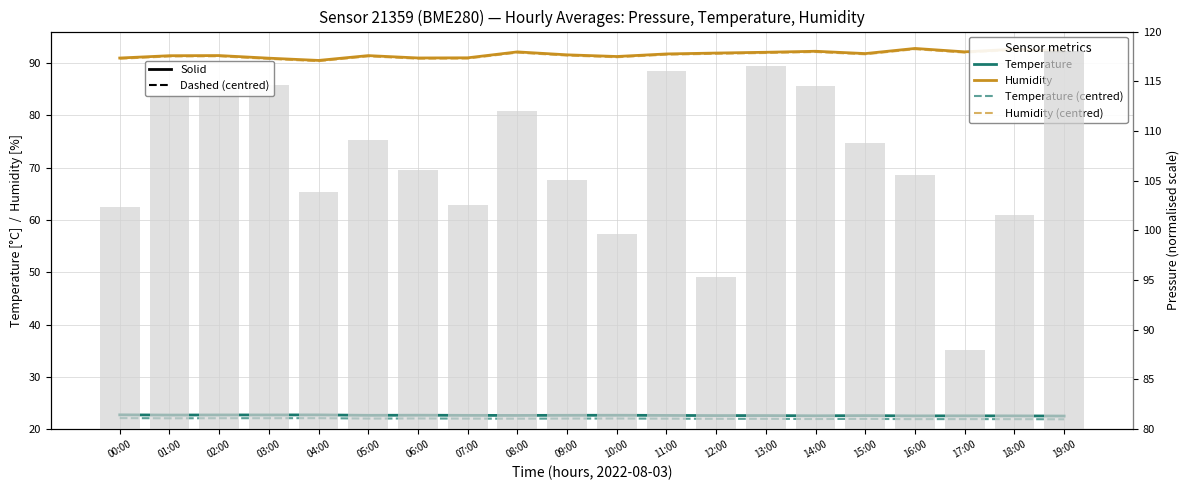

What is the sum of the Humidity (centred) values at 12:00 and 02:00?

183.0